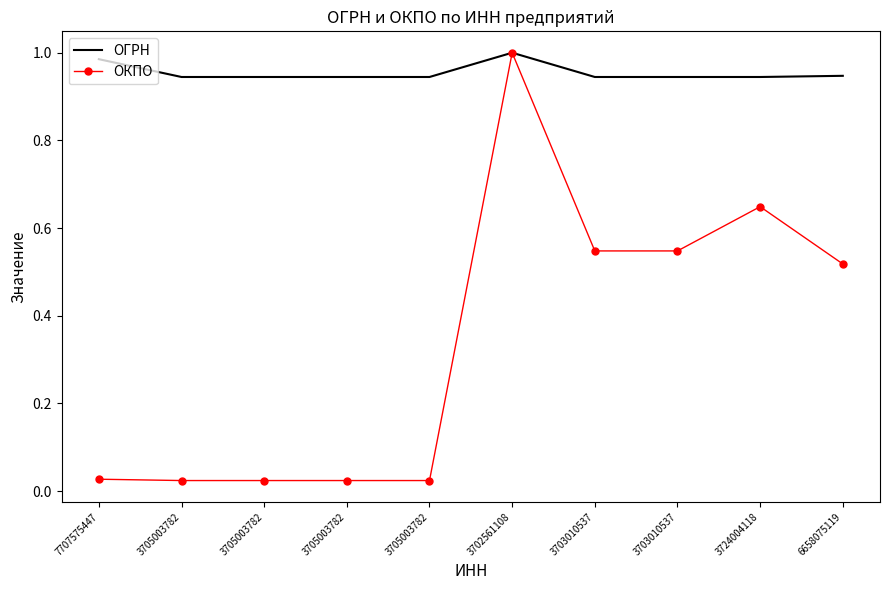

True or false: ОГРН and ОКПО intersect in this chart.

False